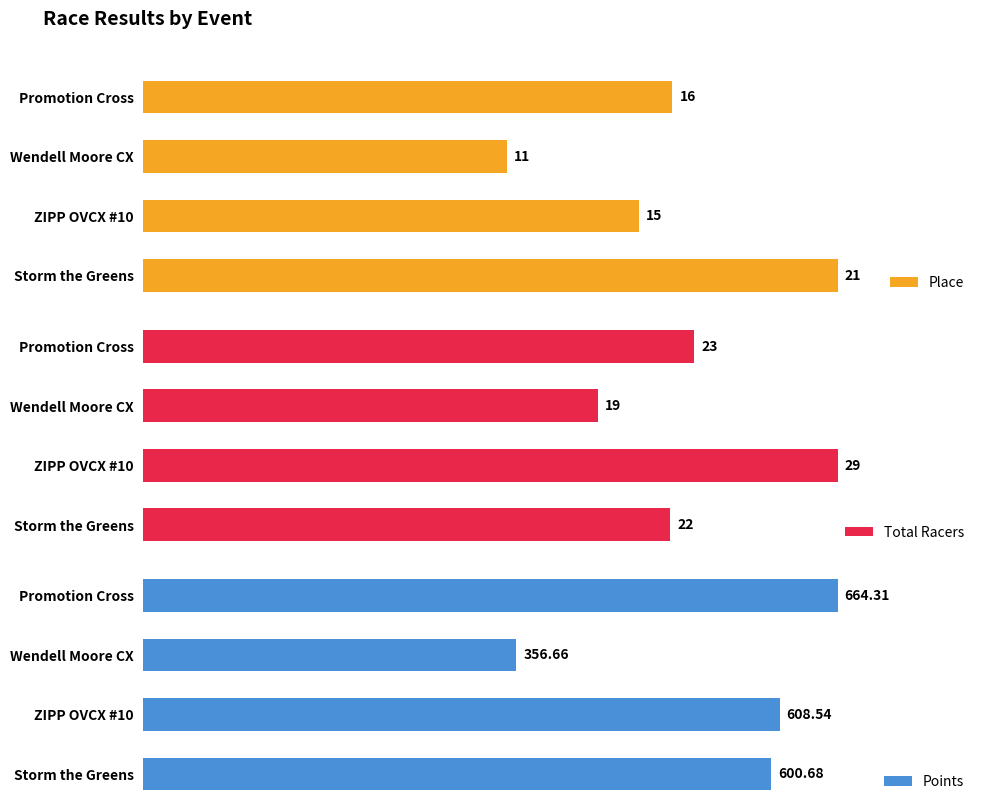

Rank the categories by Points value from highest to lowest.

Promotion Cross, ZIPP OVCX #10, Storm the Greens, Wendell Moore CX